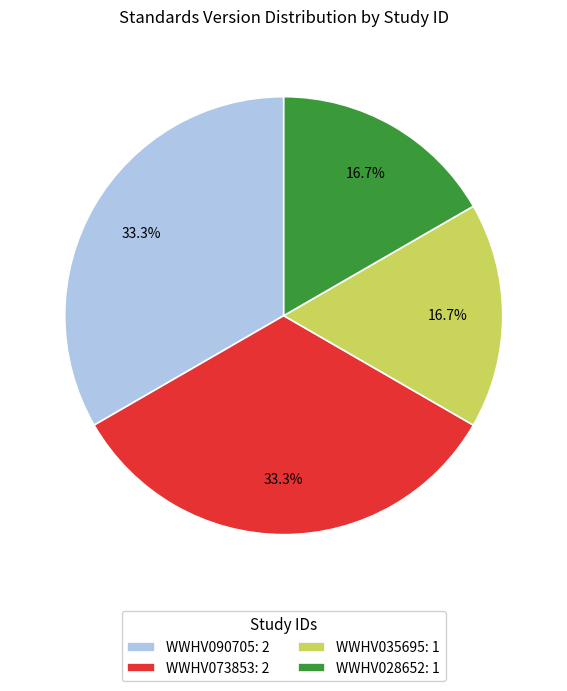

Approximately how many times larger is the value at WWHV090705: 2 compared to WWHV028652: 1?

2.0